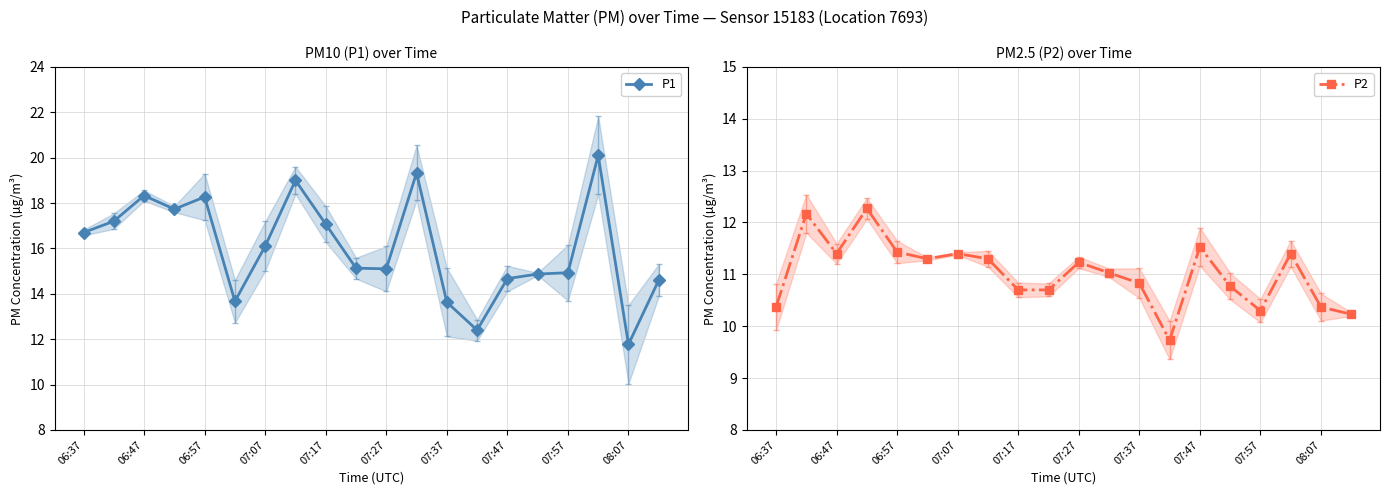

The value of P1 at 07:17 is 29.1. True or false?

False